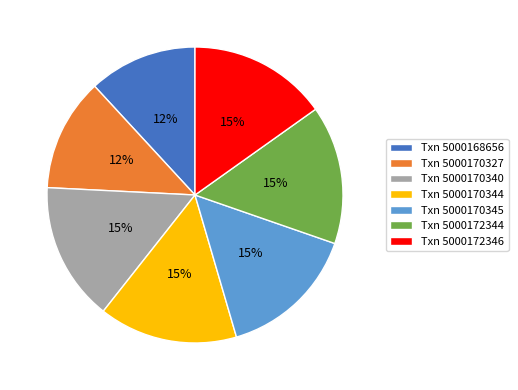

Do Txn 5000168656 and Txn 5000172344 together represent more than half of the pie?

No